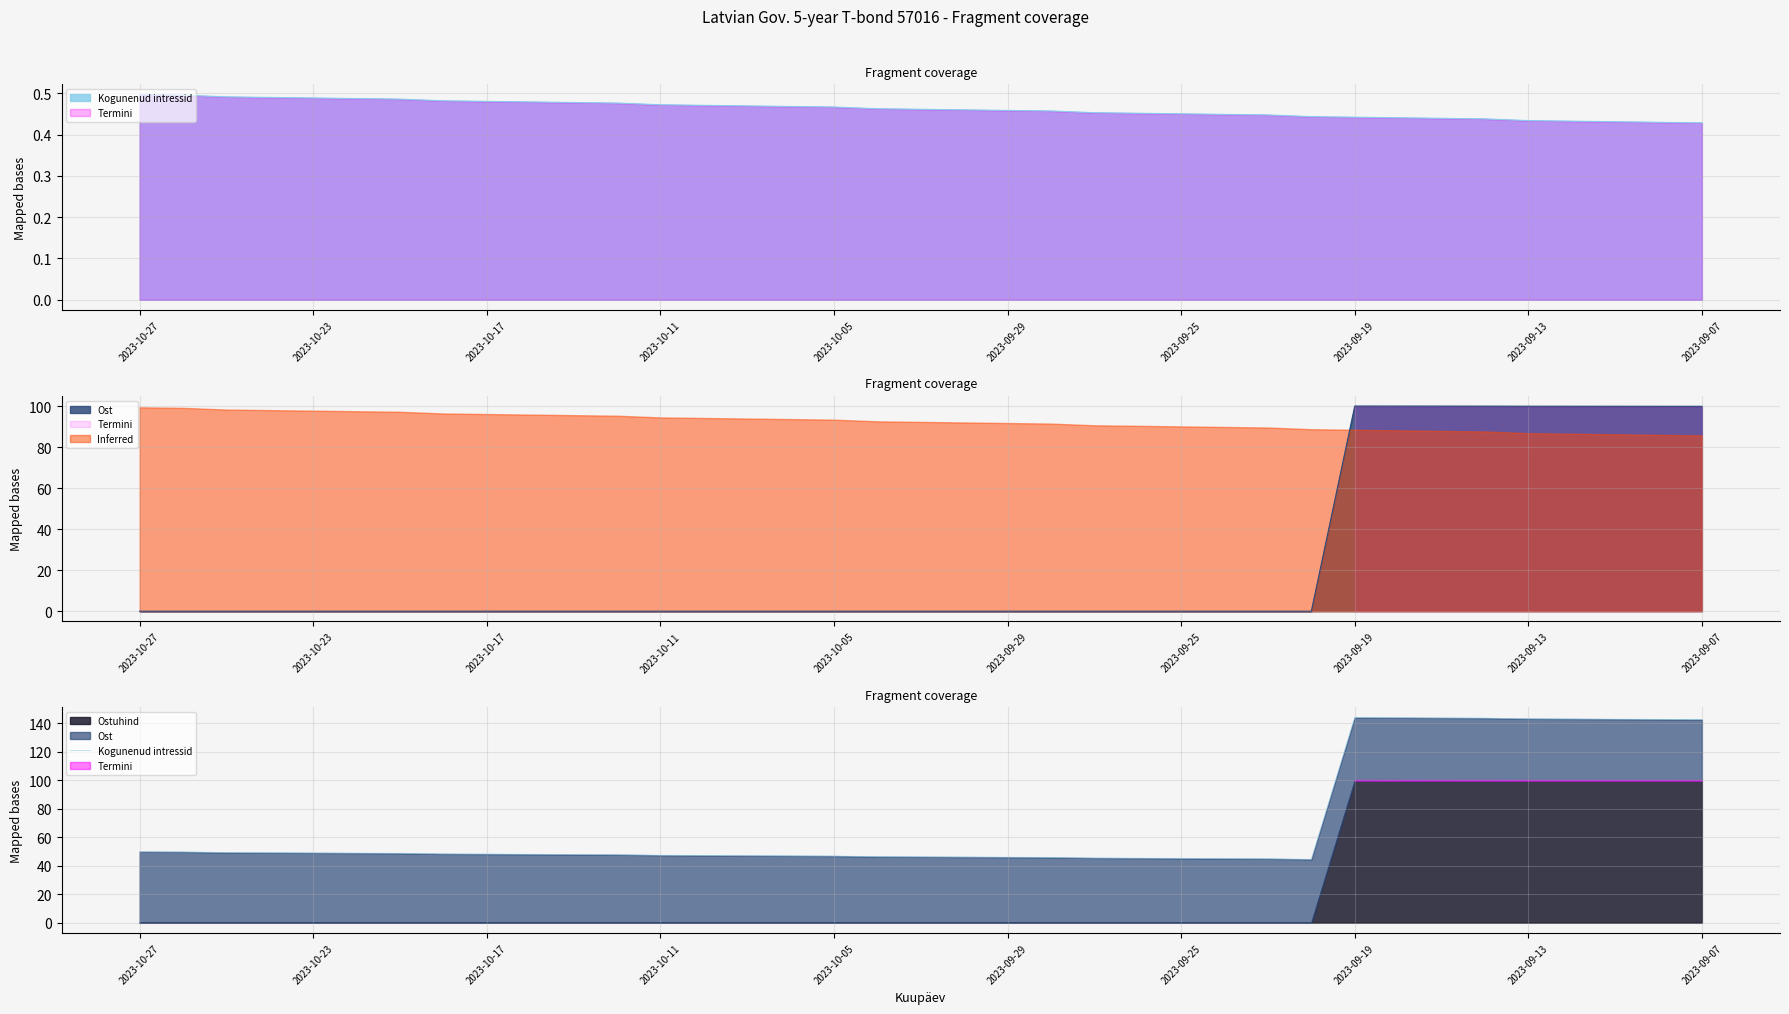

At which label is the value closest to 94?

2023-10-27